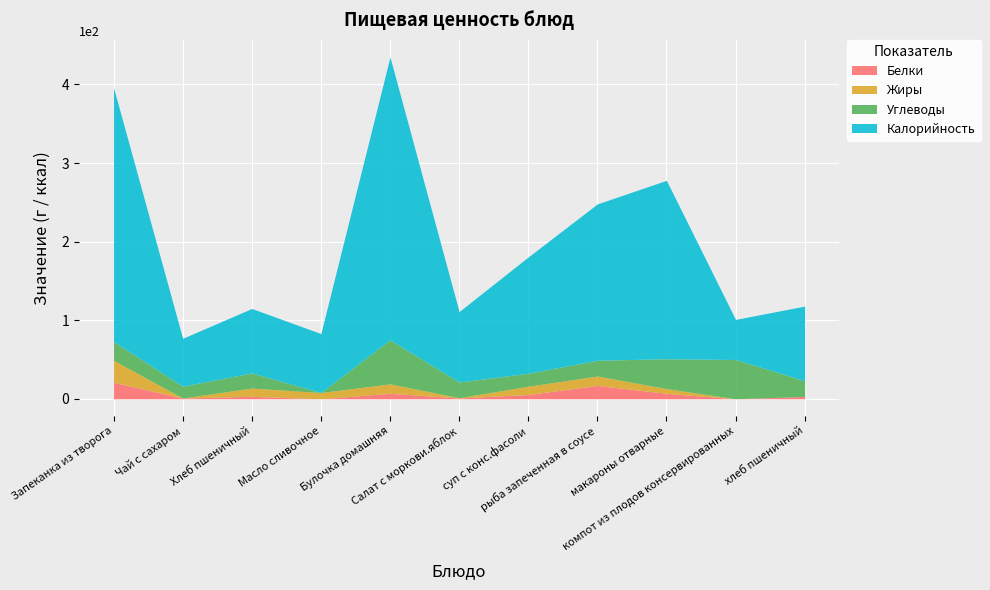

What is the difference between the Углеводы values at суп с конс.фасоли and Хлеб пшеничный?

2.8